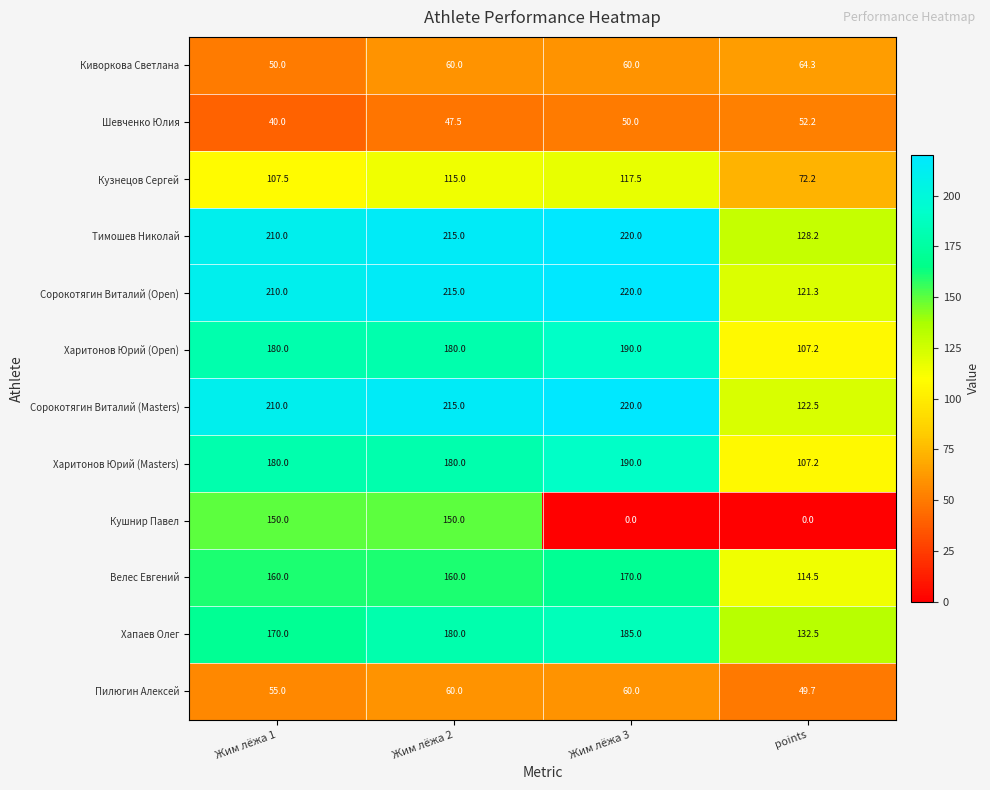

True or false: Сорокотягин Виталий (Masters) has a value of 360.7 at Жим лёжа 1.

False